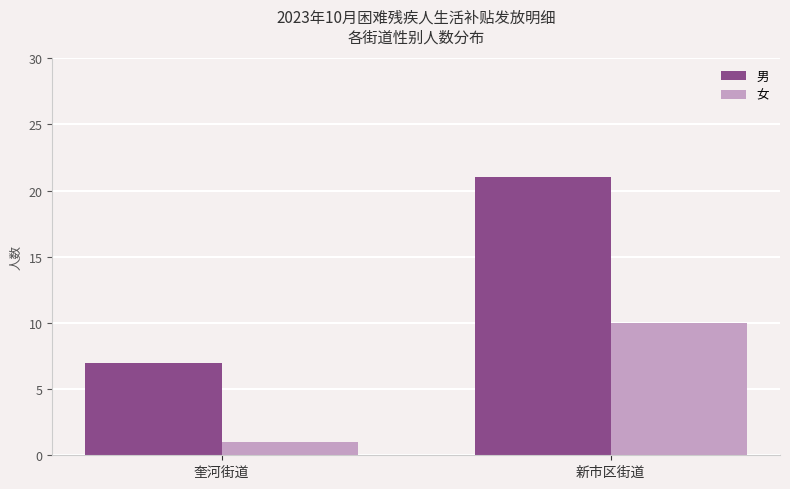

What is the difference between the maximum and minimum values in the 女 series?

9